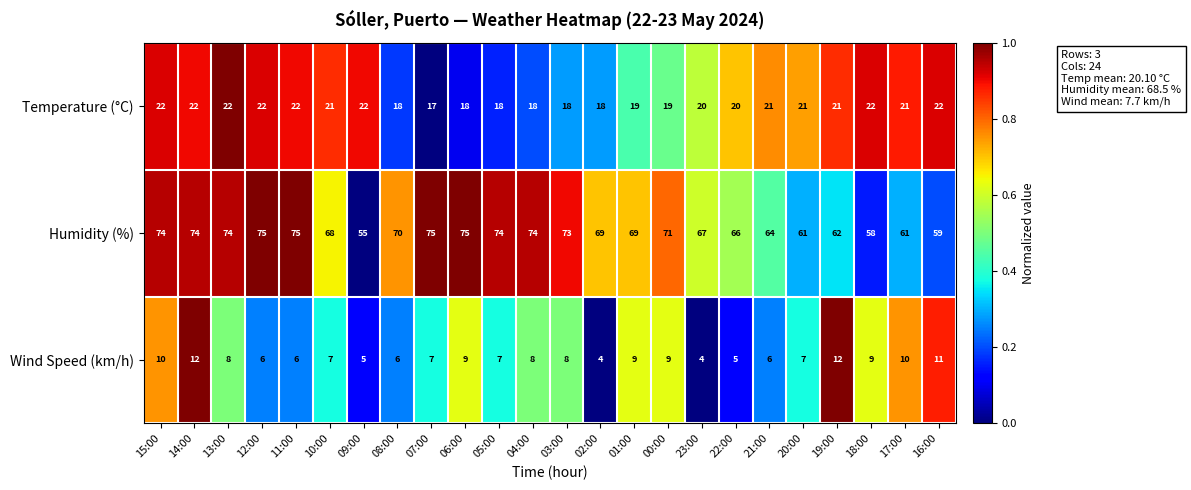

At which category is the sum across all series the highest?

14:00